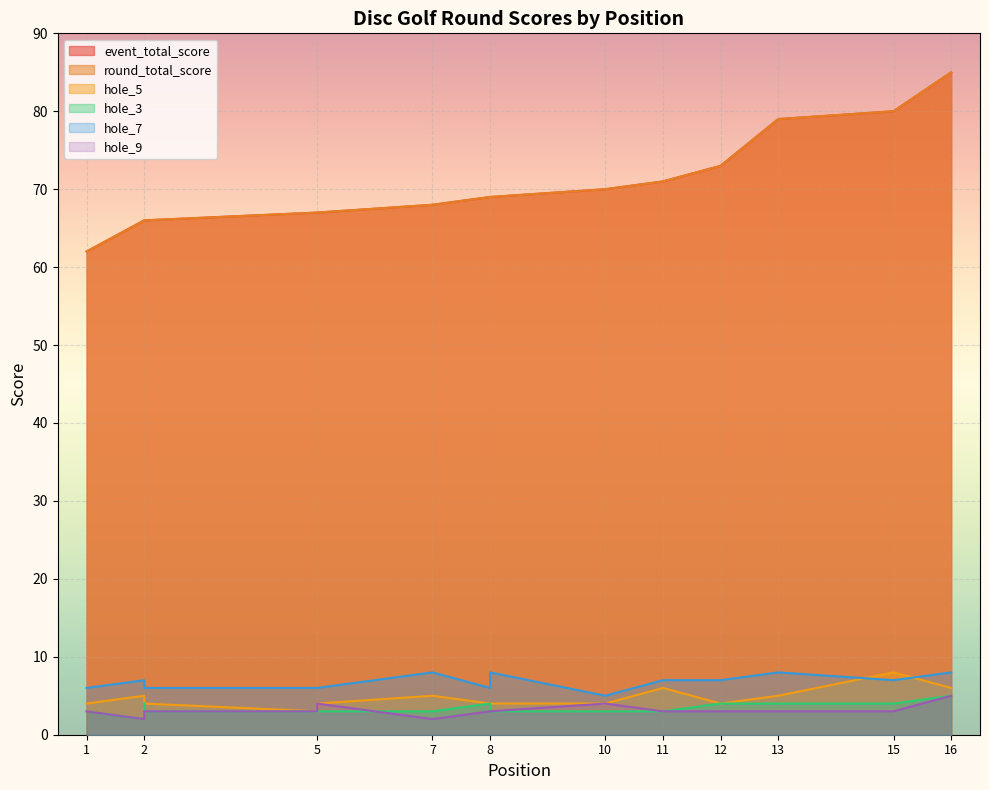

The value of round_total_score at 13 is 136. True or false?

False